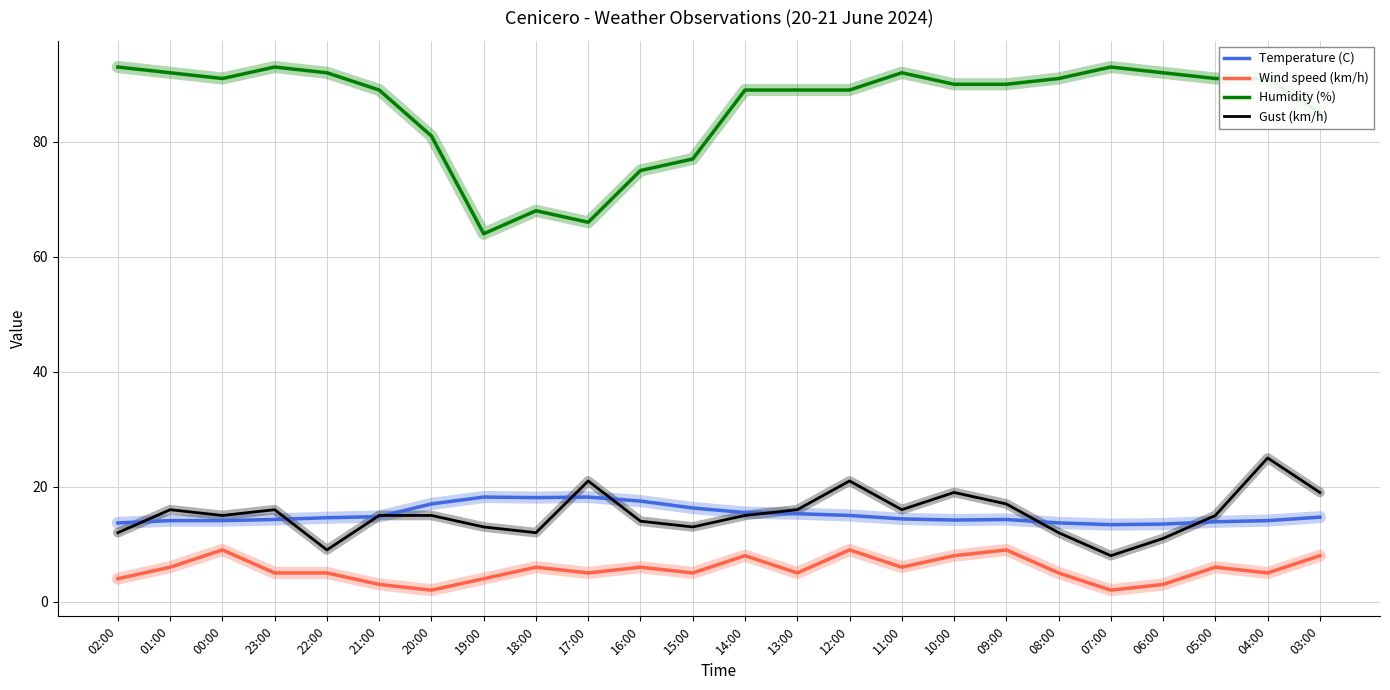

Count the number of categories in the chart.

24